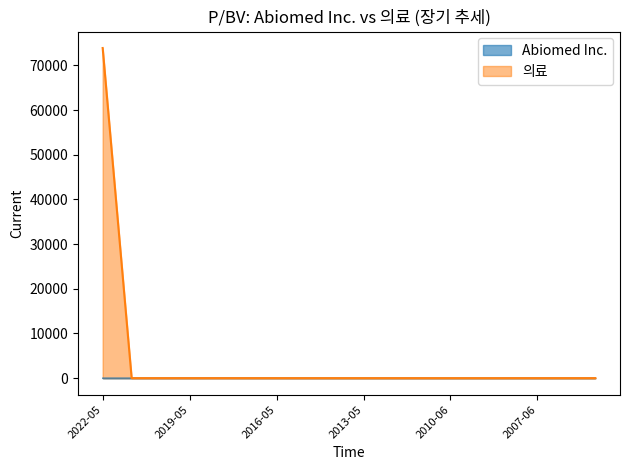

What is the difference between the maximum and second lowest values in the 의료 series?

73883.3